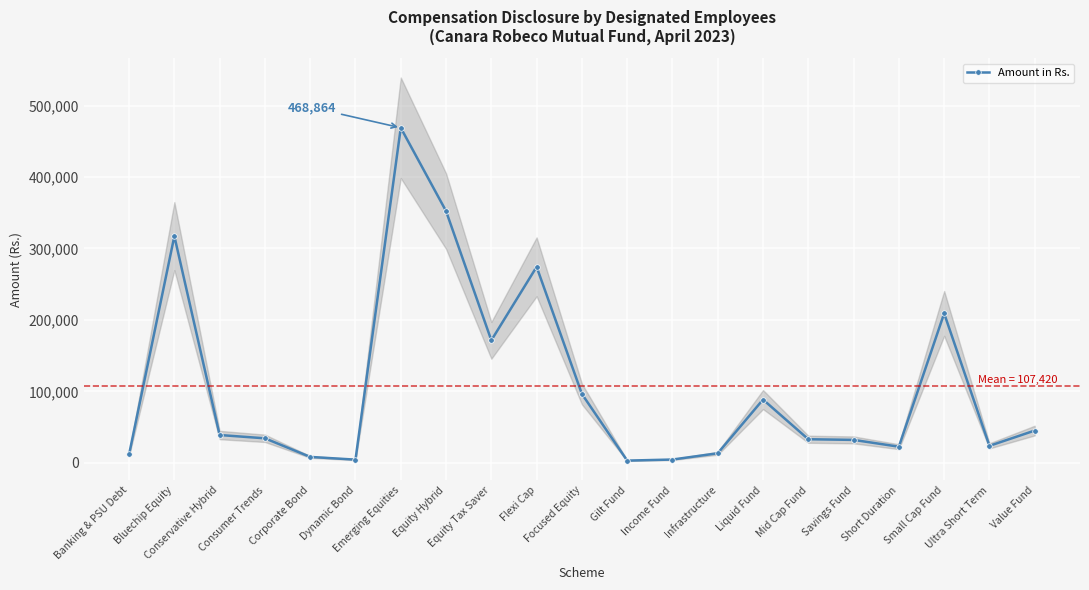

What is the label of the 3rd point from the left?

Conservative Hybrid